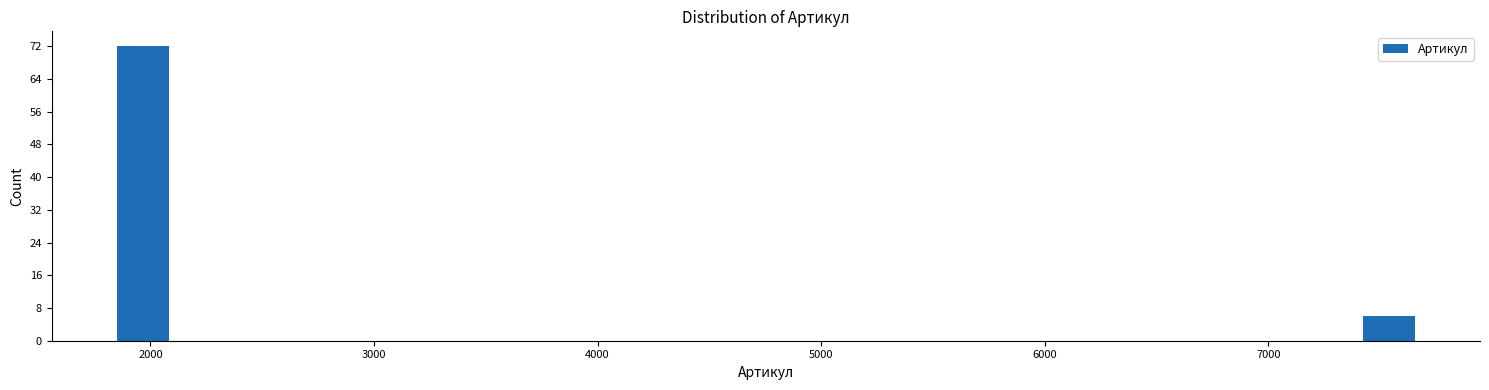

Around what value on the x-axis is the tallest bar? Give the approximate position of its centre, as read against the axis.

2000